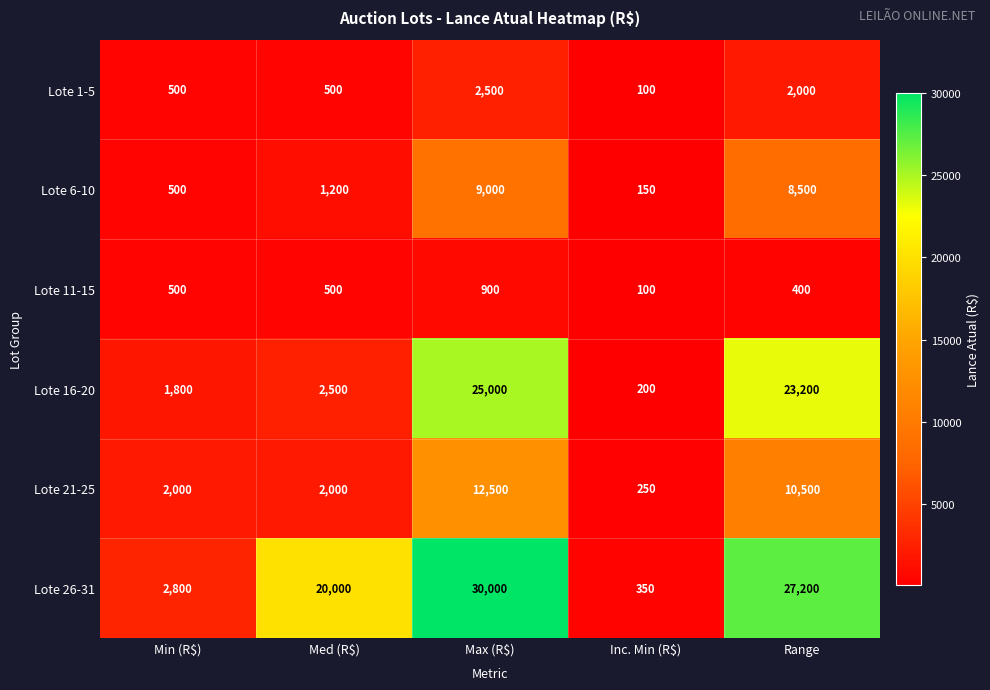

Where is Lote 16-20 nearest to the value 12600?

Med (R$)